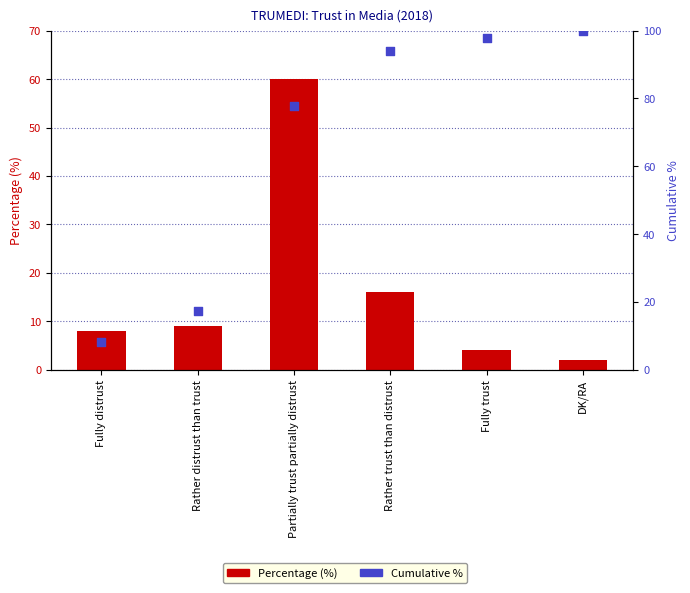

What are all the series names shown in the legend?

Percentage (%), Cumulative %